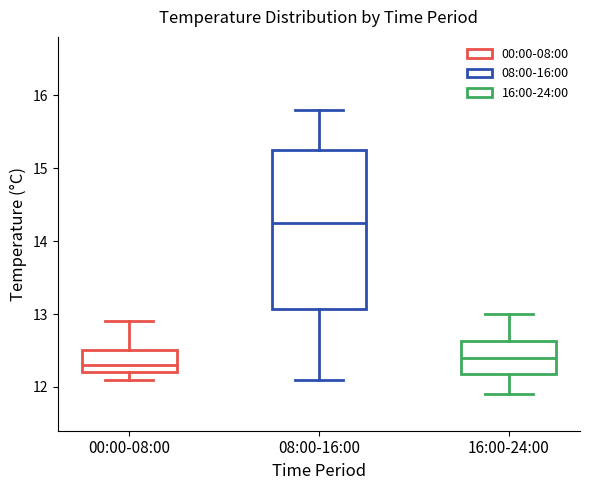

Where is the lower edge of the box for 16:00-24:00 on the y-axis? The values are not printed on the chart, so give them approximately, as read against the axis.

12.2